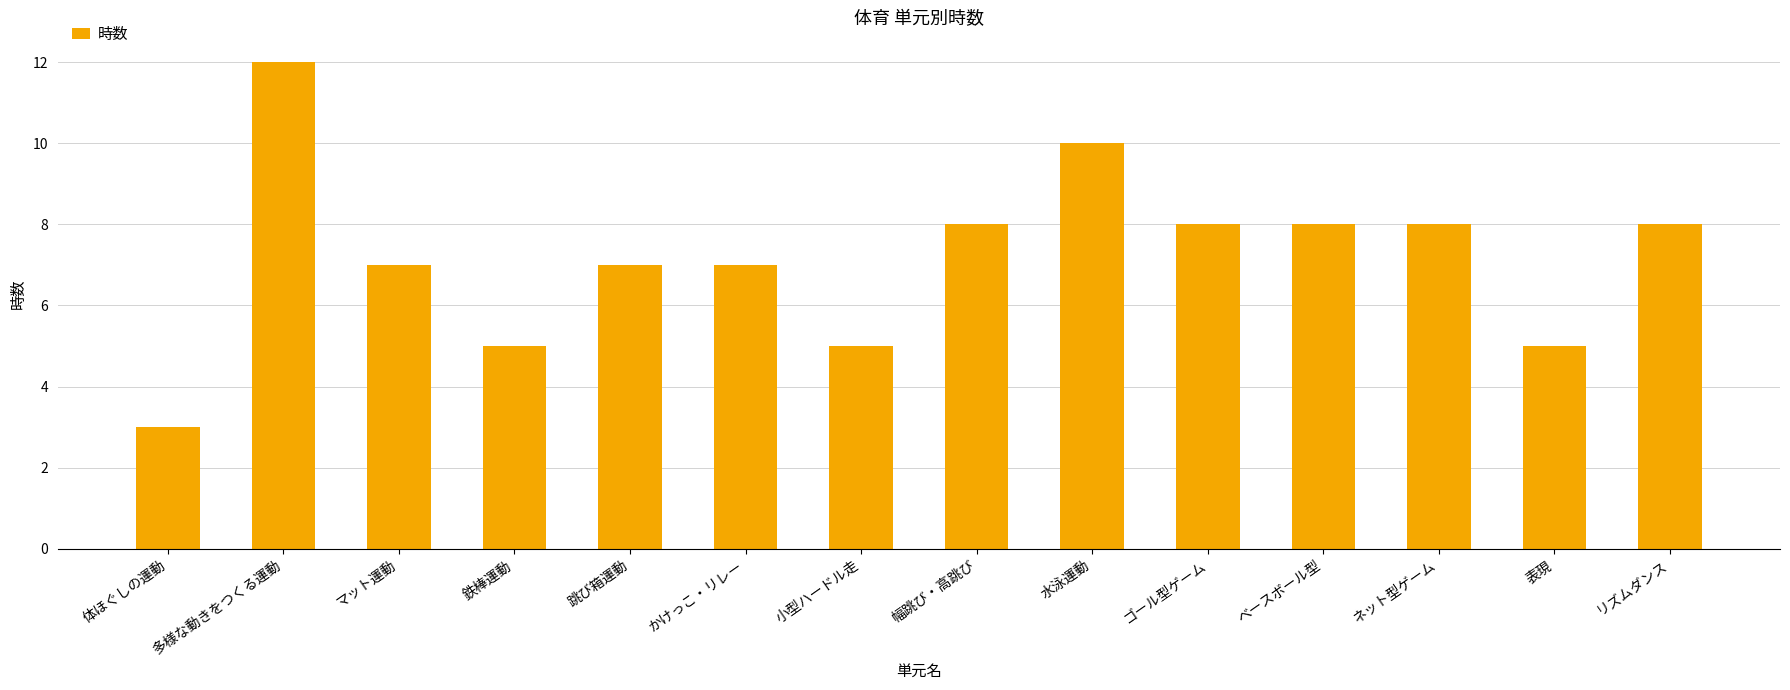

Which category has the highest value across all series?

多様な動きをつくる運動